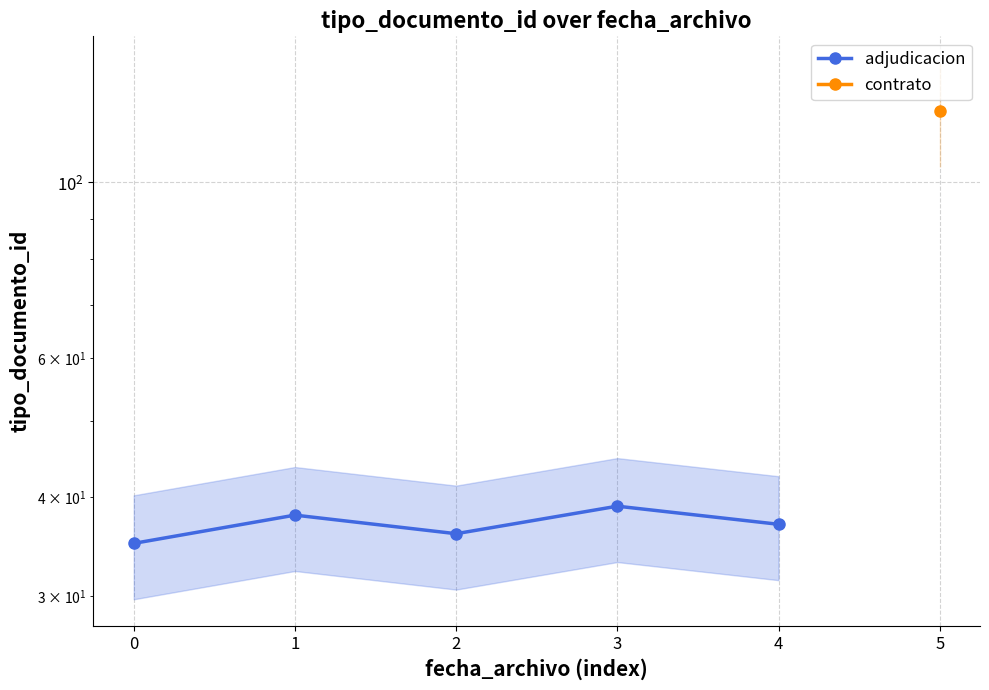

Rank the categories by value from lowest to highest.

0, 2, 4, 1, 3